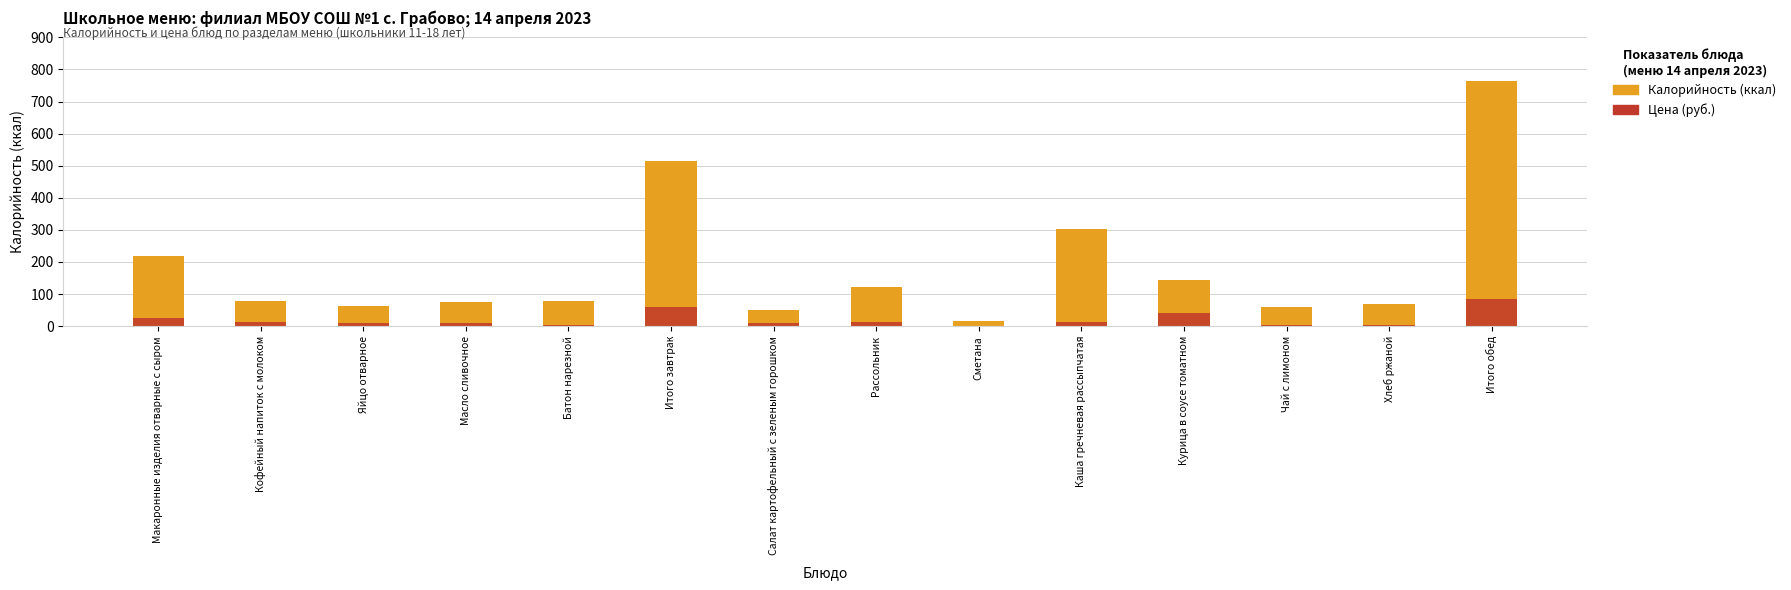

What is the label of the 6th bar from the left?

Итого завтрак